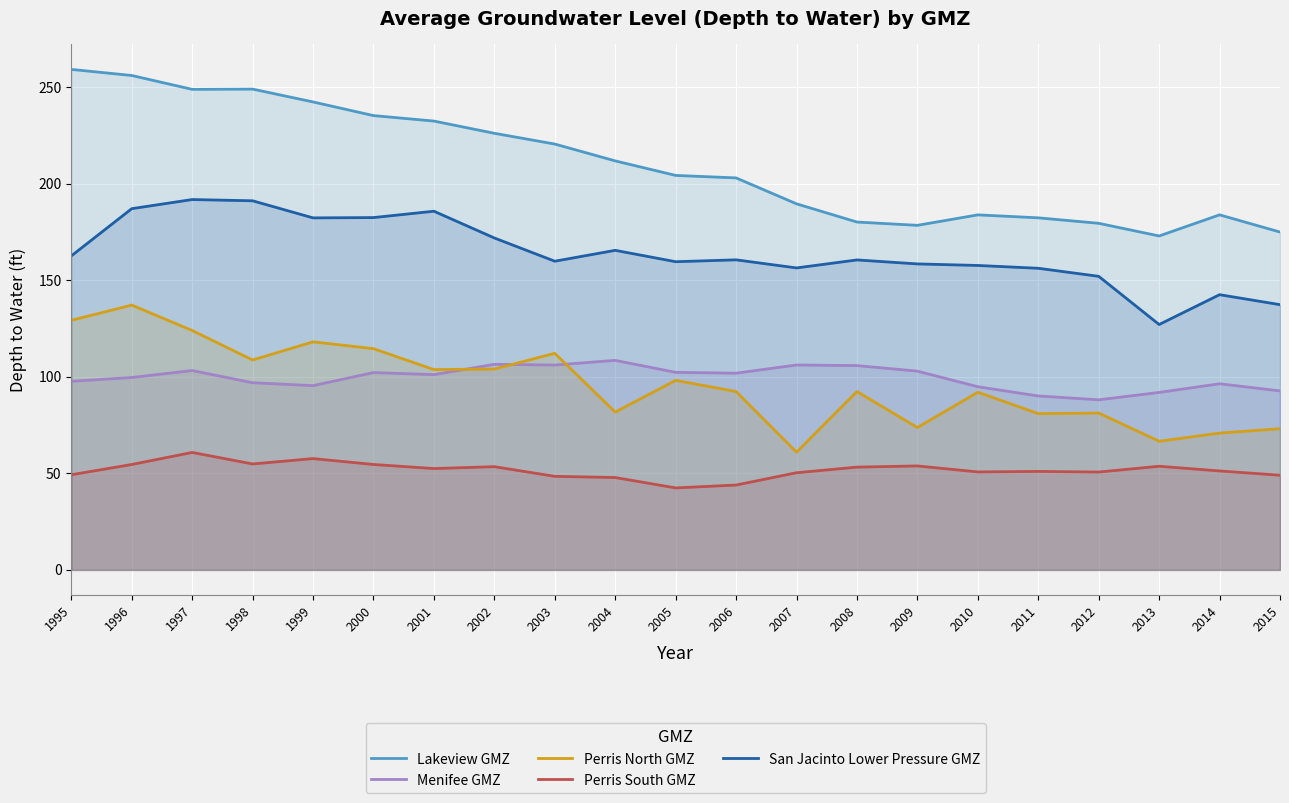

Which series has the widest spread of values?

Lakeview GMZ